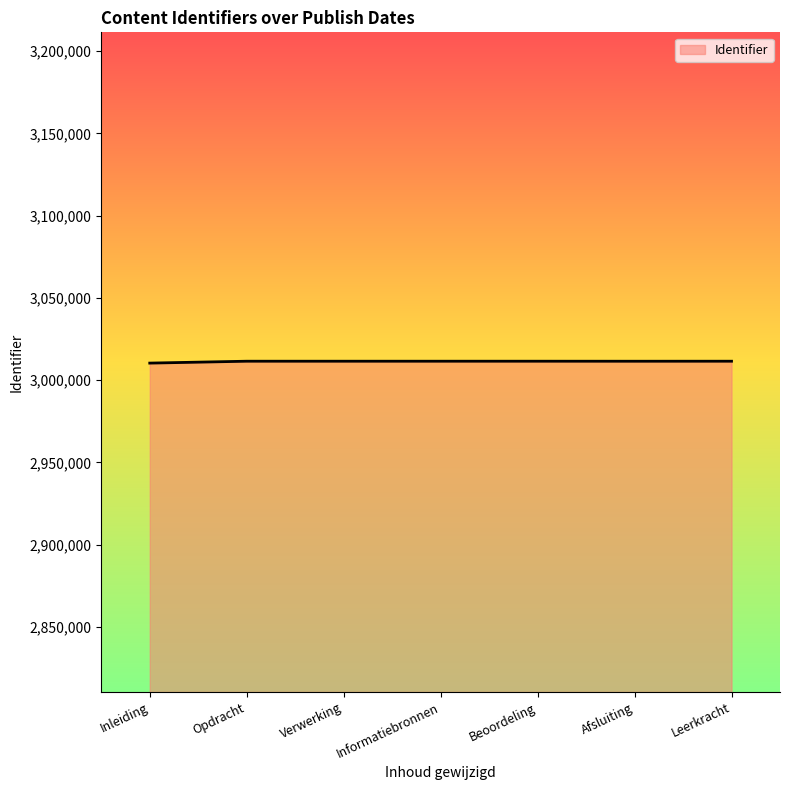

Is it true that the value at Leerkracht is 1256742?

False